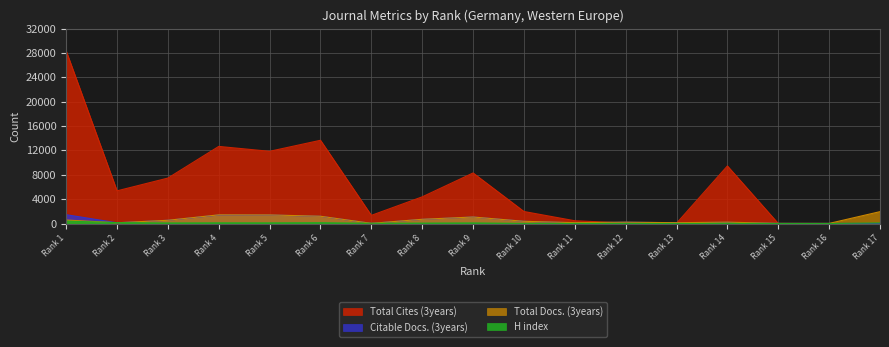

How many categories are shown in the chart?

17